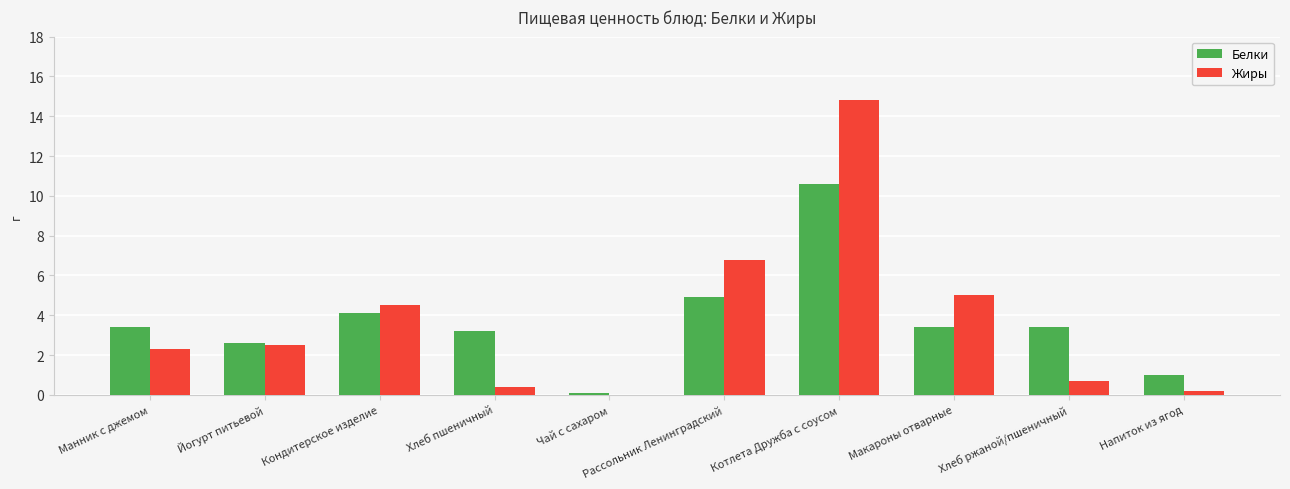

What is the spread (max minus min) of values at Напиток из ягод?

0.8